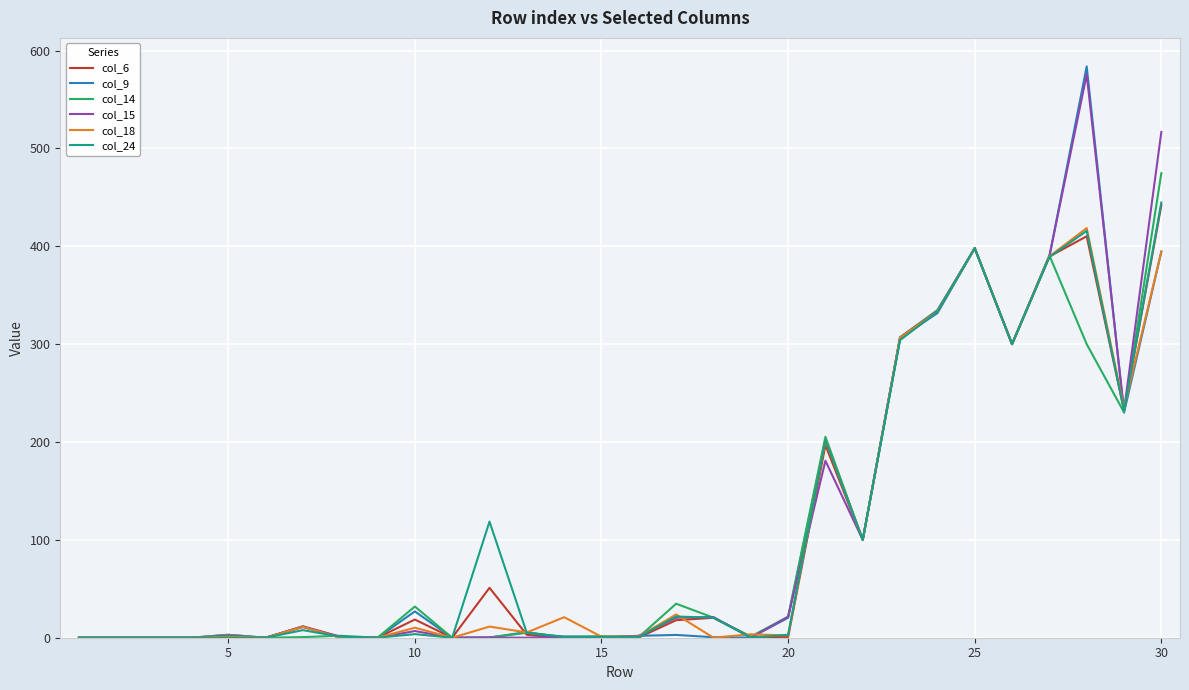

Which series has the widest spread of values?

col_9